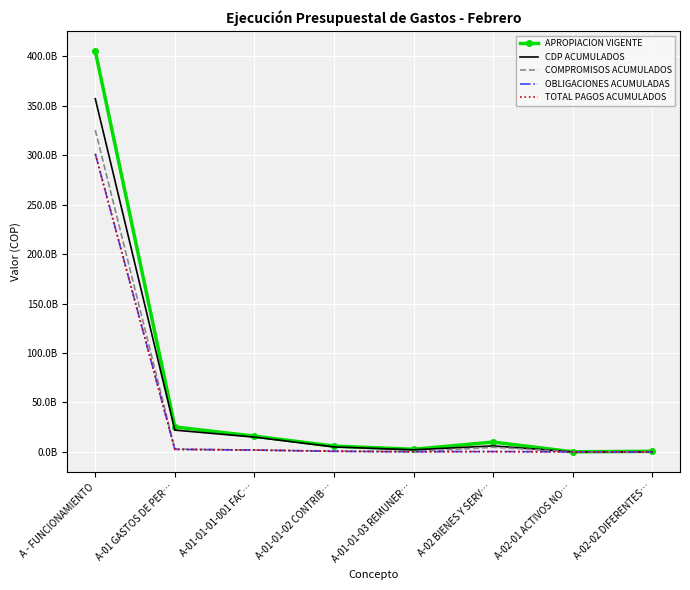

True or false: OBLIGACIONES ACUMULADAS and CDP ACUMULADOS cross at least once.

False